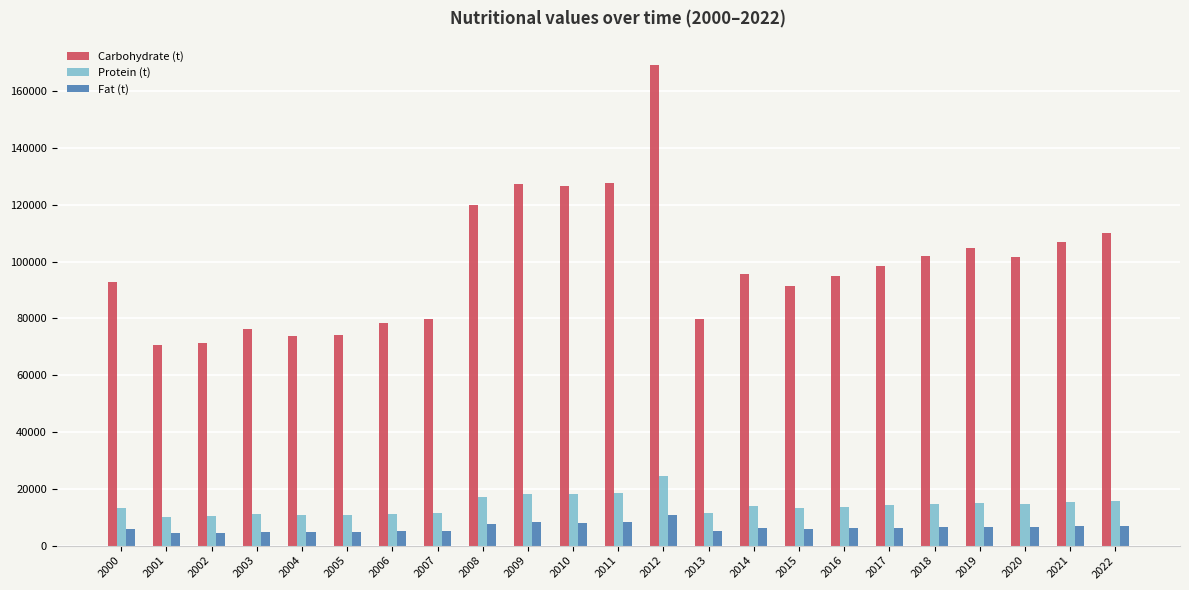

Which series has the largest range (max minus min)?

Carbohydrate (t)